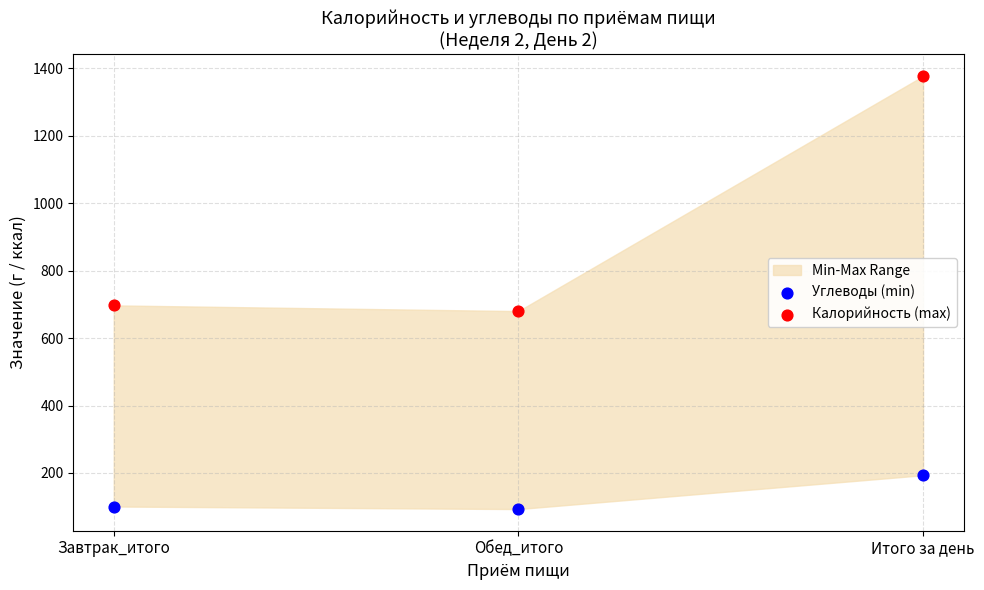

Which series contains the highest Y value?

Калорийность (max)